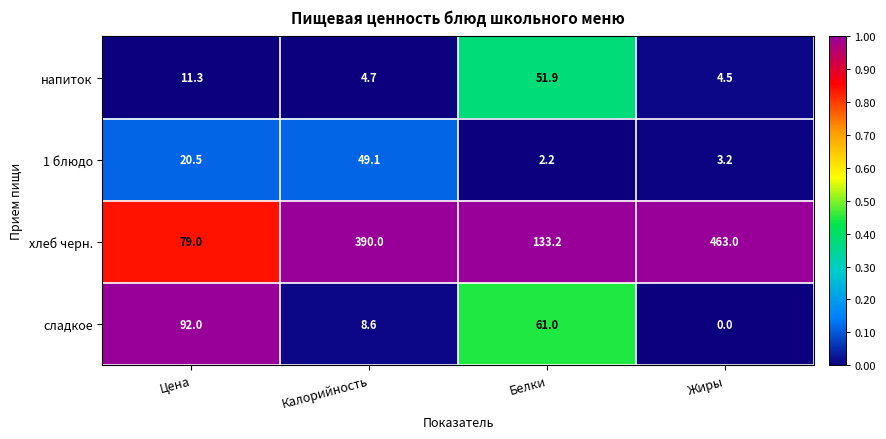

Which category has the lowest value across all series?

Жиры